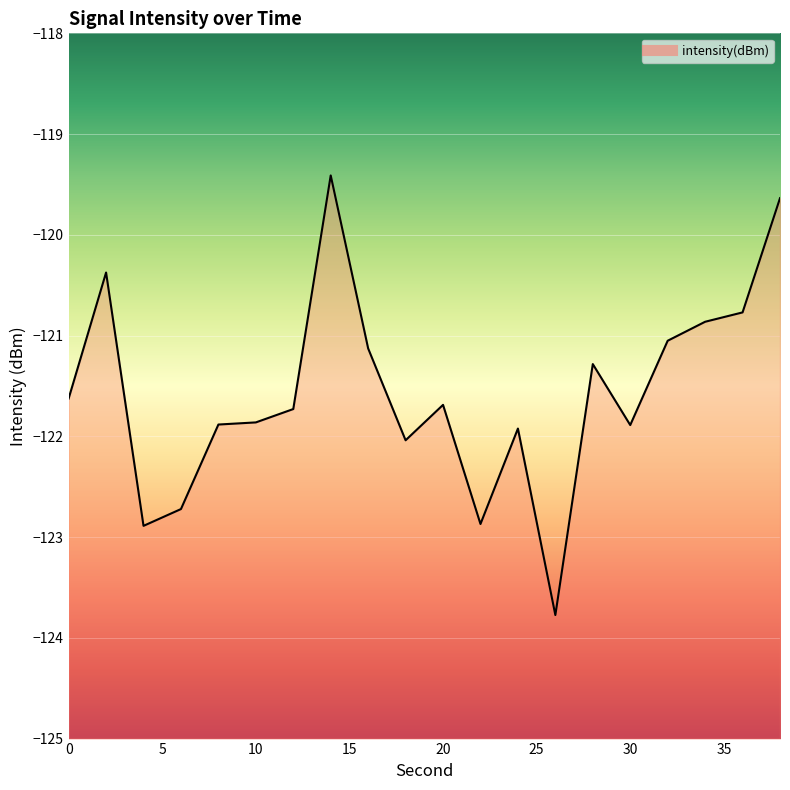

Where is the first local maximum?

2